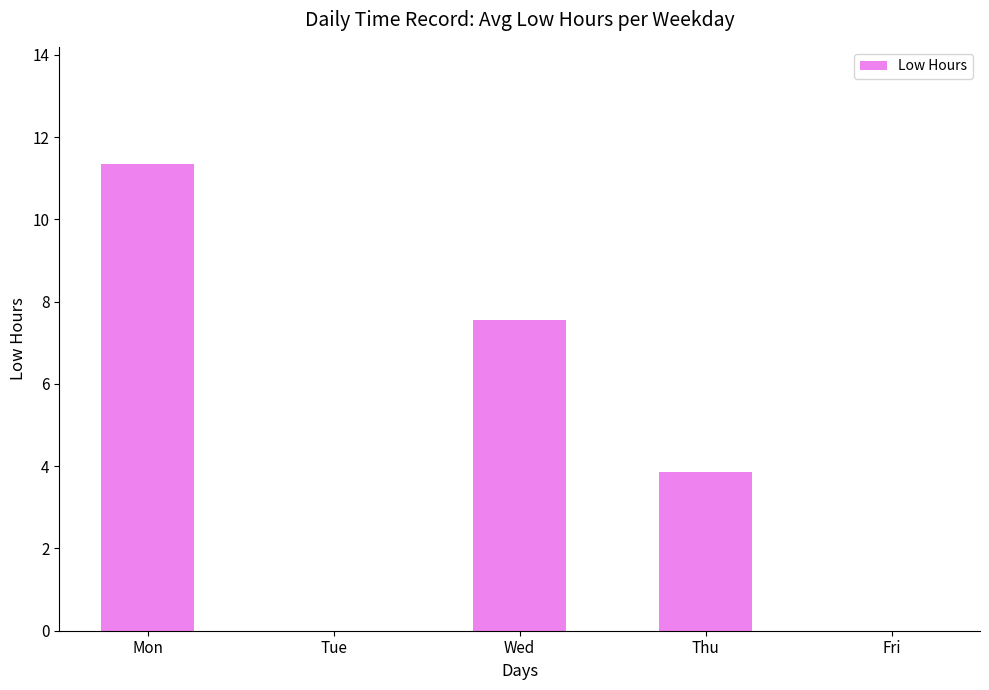

How many series are shown in this chart?

1